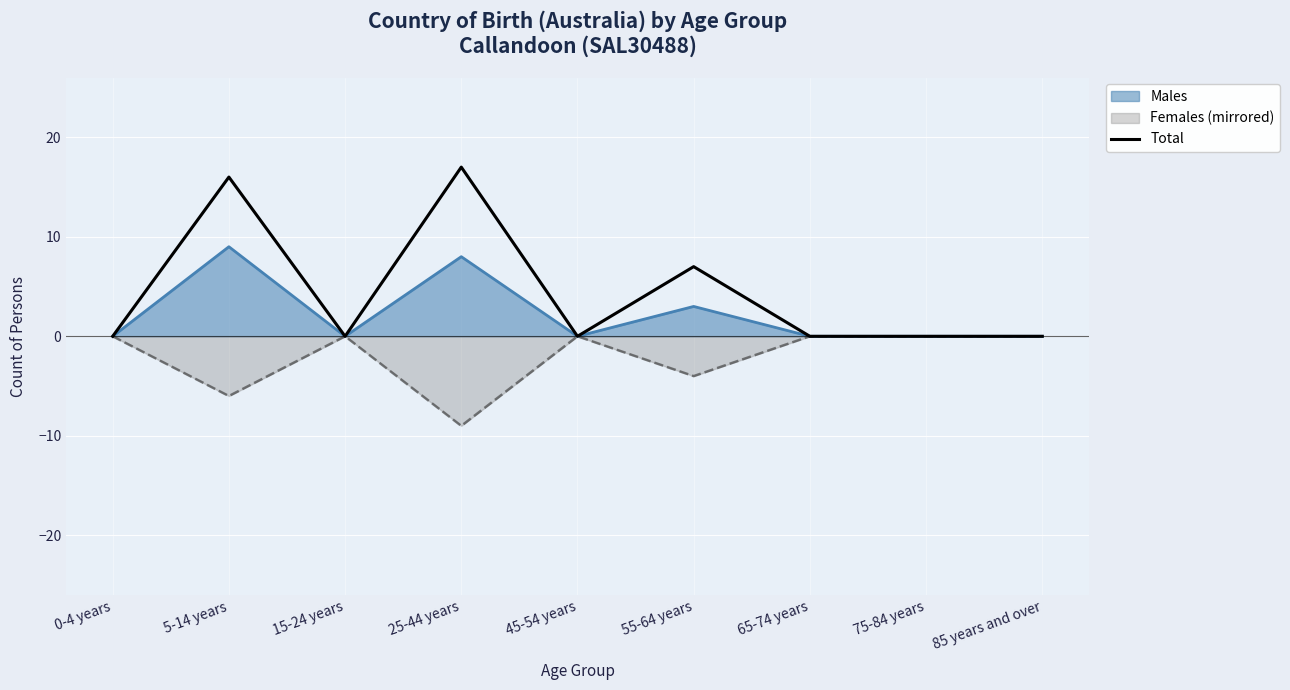

Reading right to left, extract all data points from this chart.

0	0	0	7	0	17	0	16	0